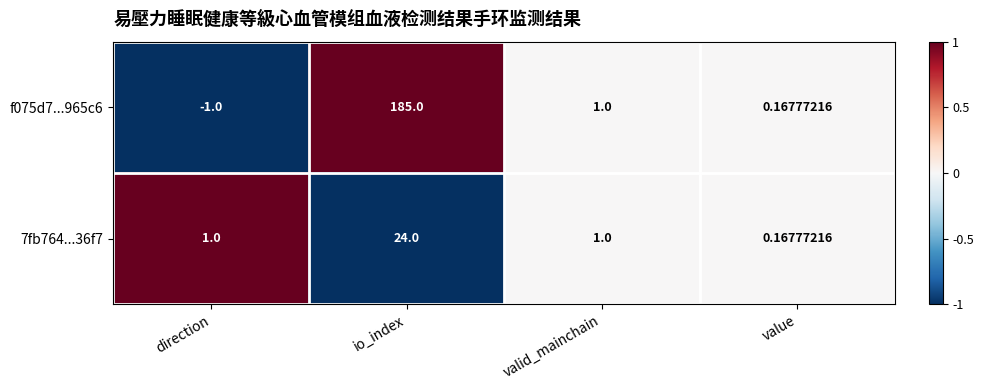

How many values in the f075d7...965c6 series are below 1?

2